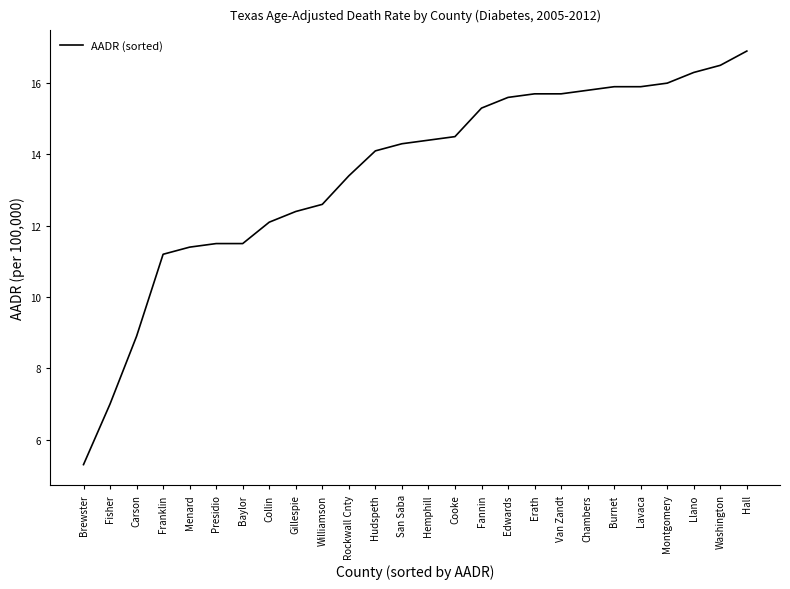

At which category does the chart reach its peak across all series?

Hall